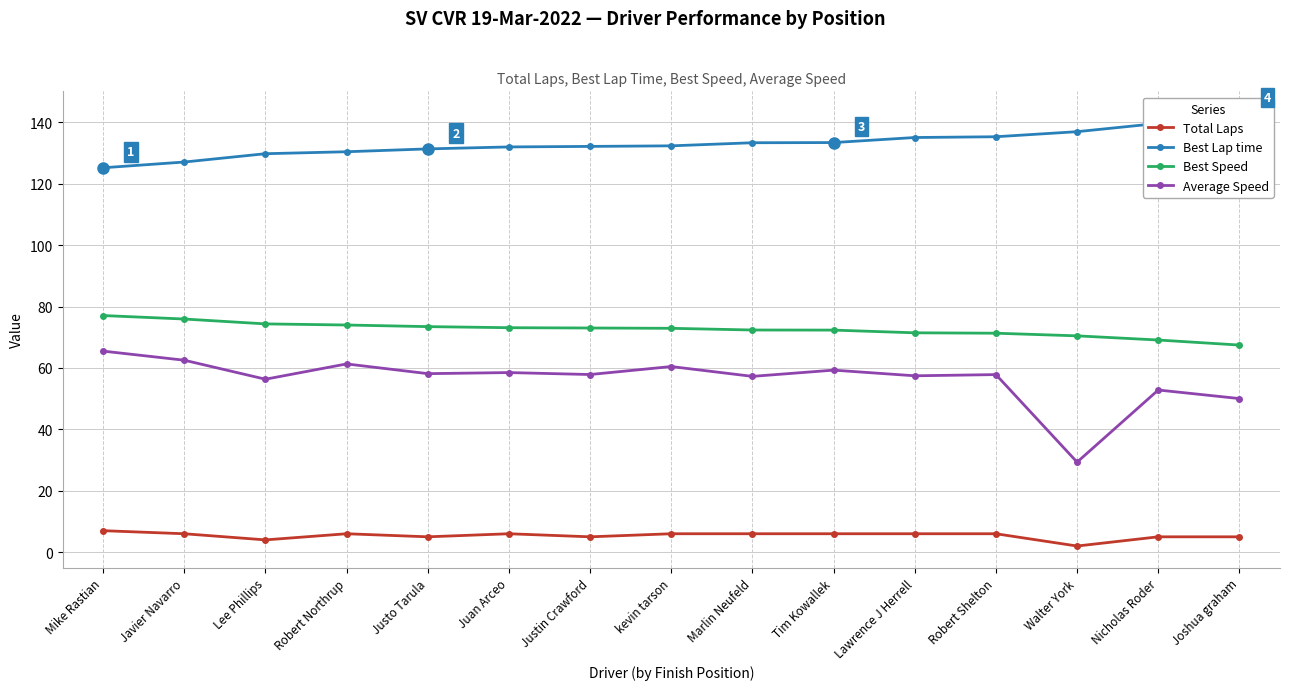

Which series has the widest spread of values?

Average Speed